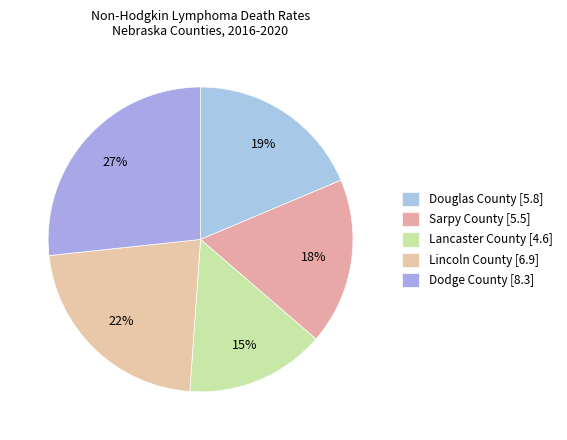

Count the number of slices in the pie.

5